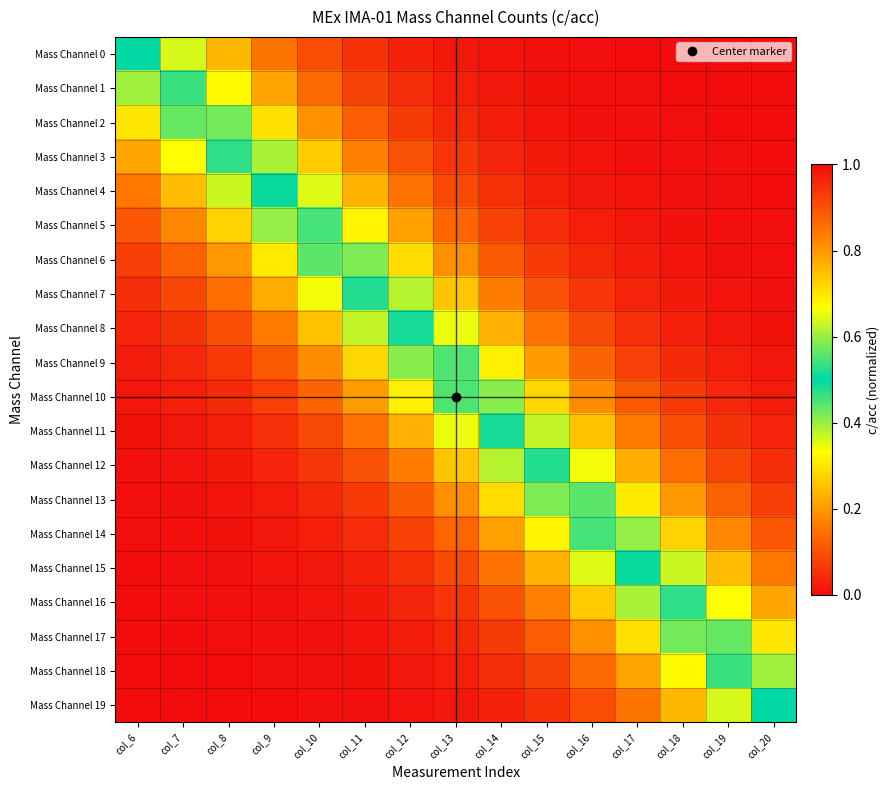

Rank the series by their maximum value, from lowest to highest.

Mass Channel 19, Mass Channel 18, Mass Channel 17, Mass Channel 16, Mass Channel 15, Mass Channel 14, Mass Channel 13, Mass Channel 12, Mass Channel 11, Mass Channel 10, Mass Channel 9, Mass Channel 8, Mass Channel 7, Mass Channel 6, Mass Channel 5, Mass Channel 4, Mass Channel 3, Mass Channel 2, Mass Channel 1, Mass Channel 0